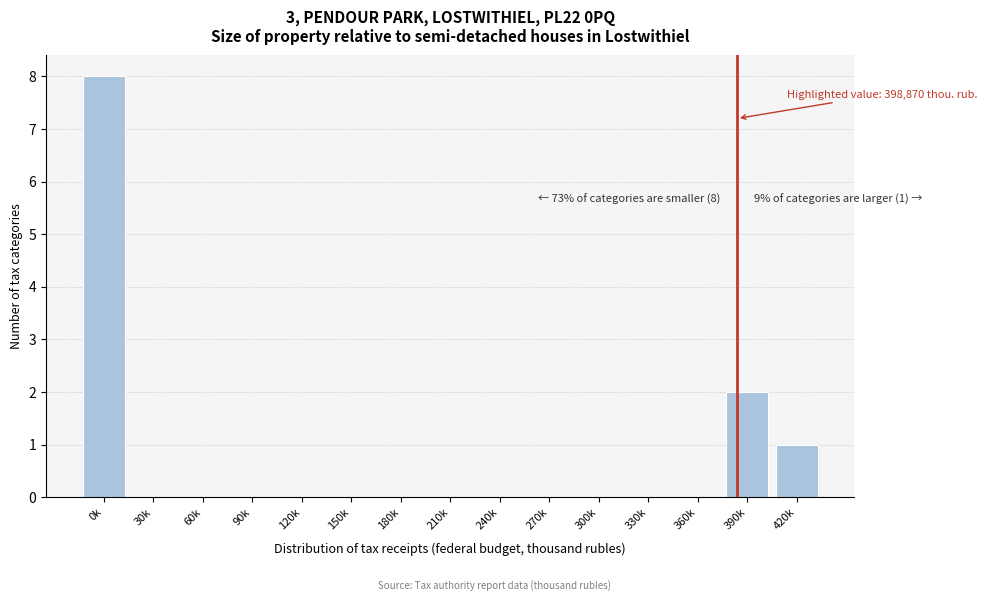

Reading left to right, extract all data points from this chart.

0k=8	30k=0	60k=0	90k=0	120k=0	150k=0	180k=0	210k=0	240k=0	270k=0	300k=0	330k=0	360k=0	390k=2	420k=1